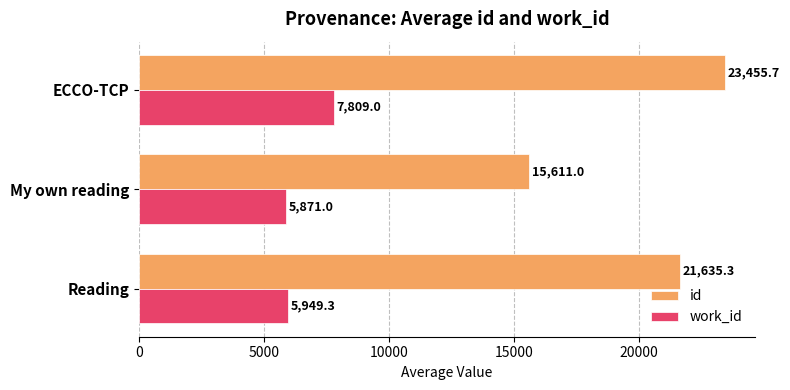

How many data points in work_id are above 5949?

2